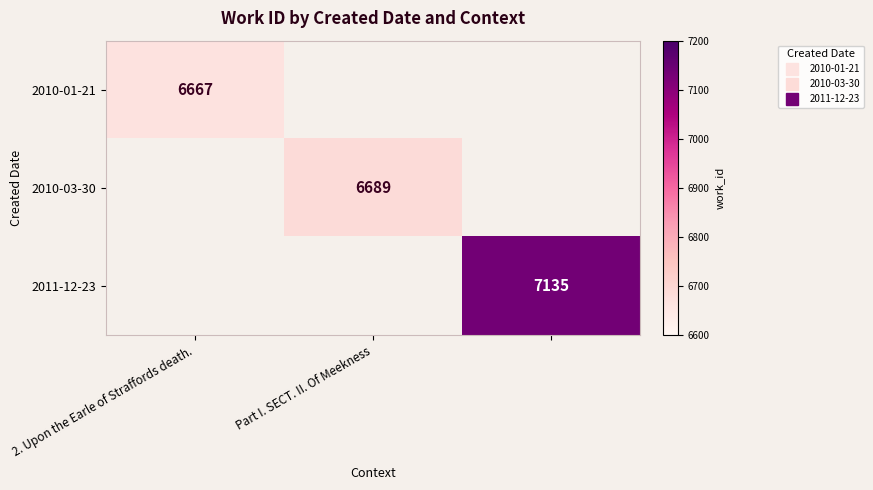

Between 2. Upon the Earle of Straffords death. and 2, which is larger?

2